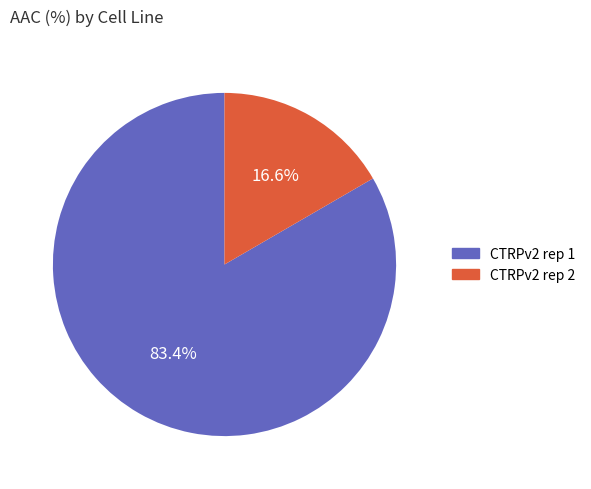

Which has a higher value, CTRPv2 rep 2 or CTRPv2 rep 1?

CTRPv2 rep 1